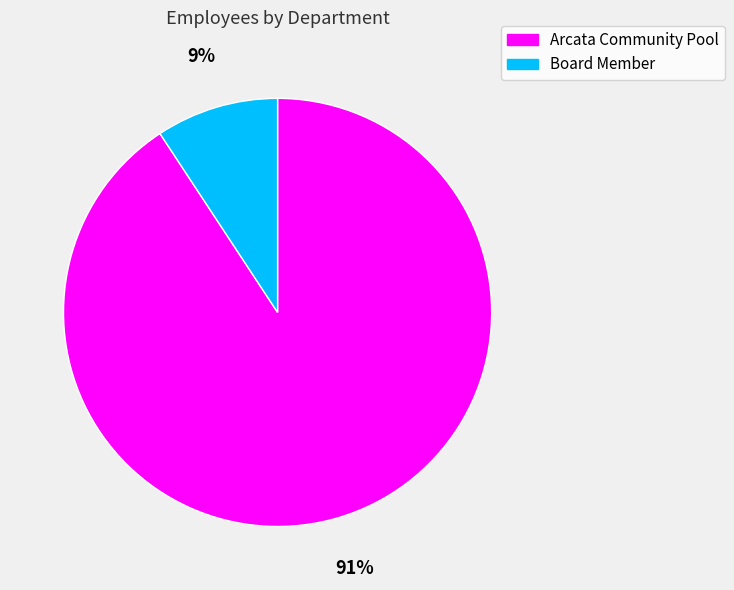

To the nearest percent, what is the average slice percentage?

50%